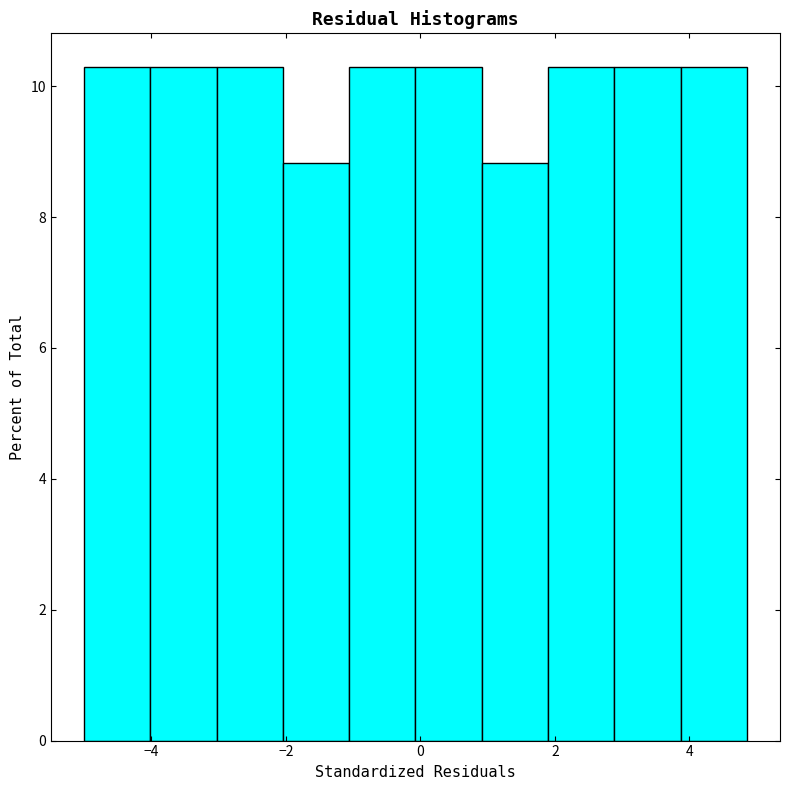

What is the height of the bar covering -1.0 to 0.0 on the x-axis? Neither the bar edges nor the heights are printed on the chart, so give them approximately, as read against the axes.

10.2